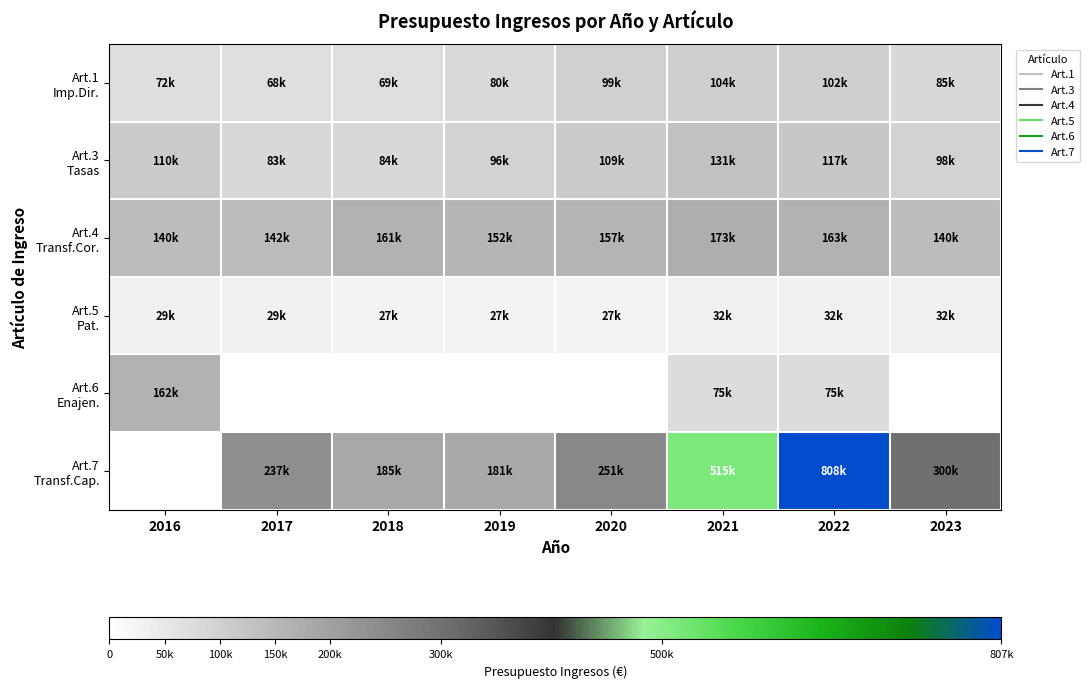

Which series has the largest range (max minus min)?

Art.7 Transf.Cap.